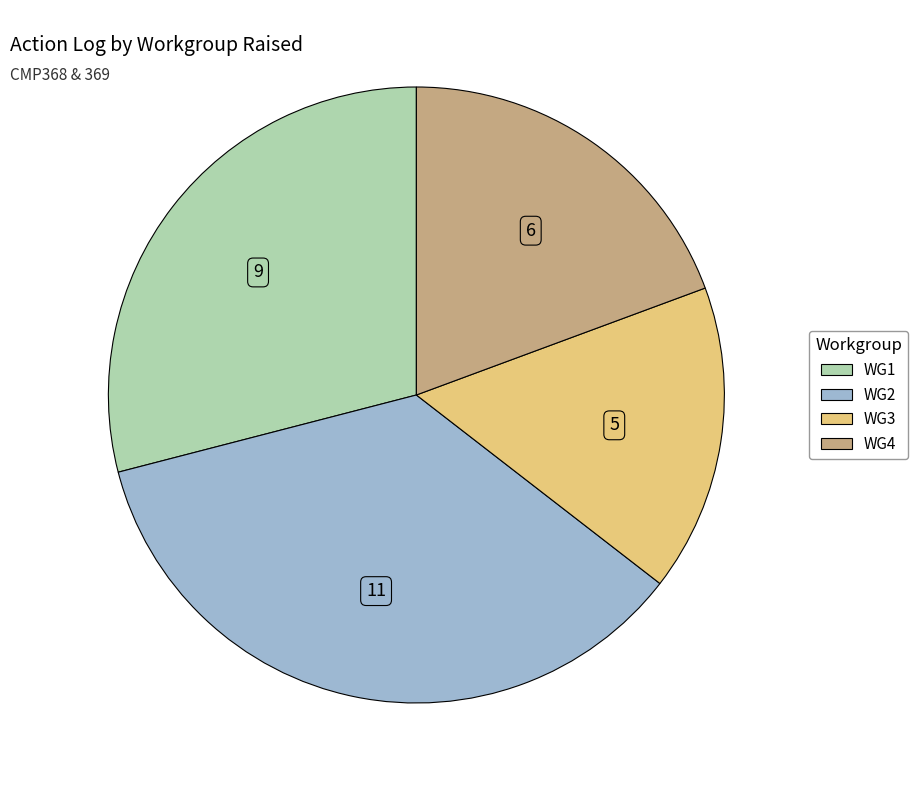

How many slices are in this pie chart?

4